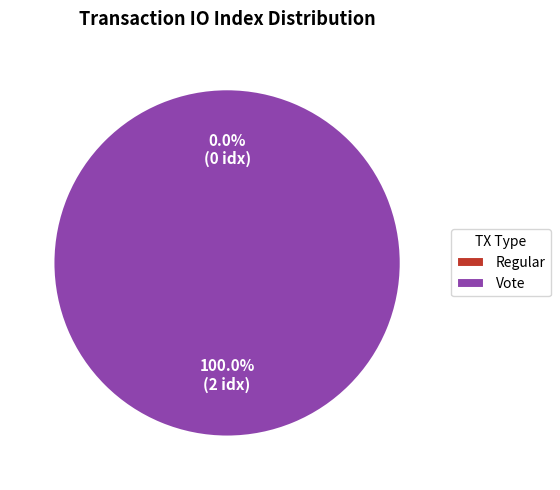

To the nearest percent, what is the average slice percentage?

50%